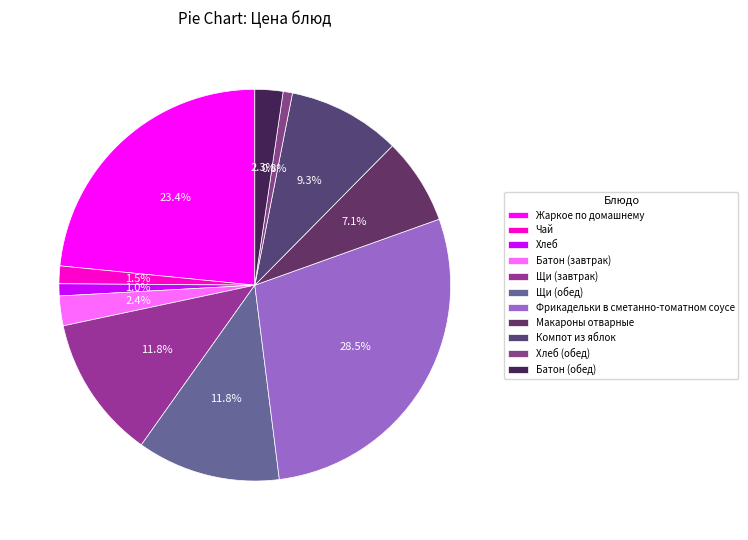

To the nearest percent, what is the difference between the Хлеб (обед) and Щи (завтрак) slice percentages?

11%